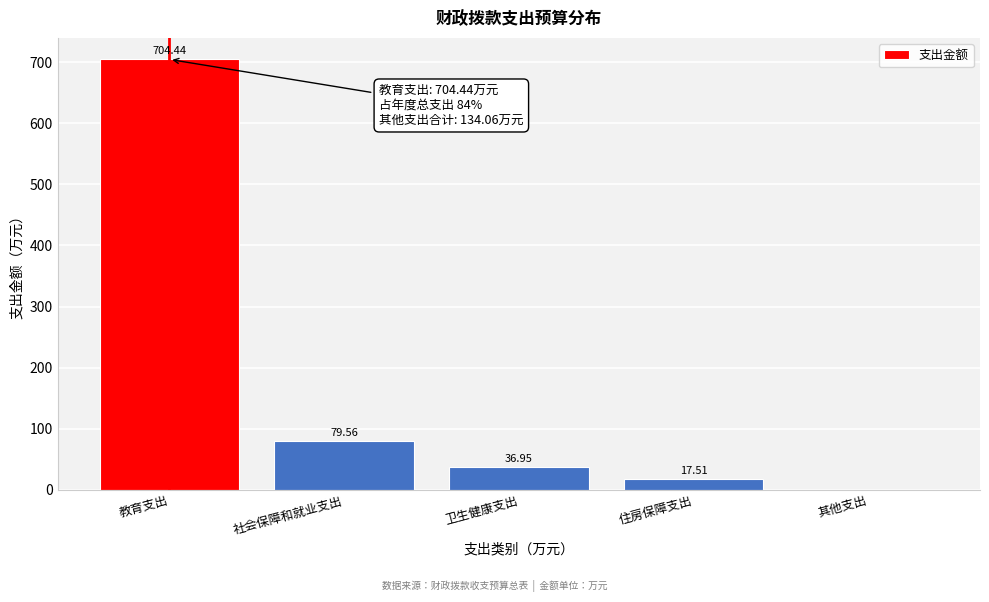

Between 教育支出 and 其他支出, which is larger?

教育支出